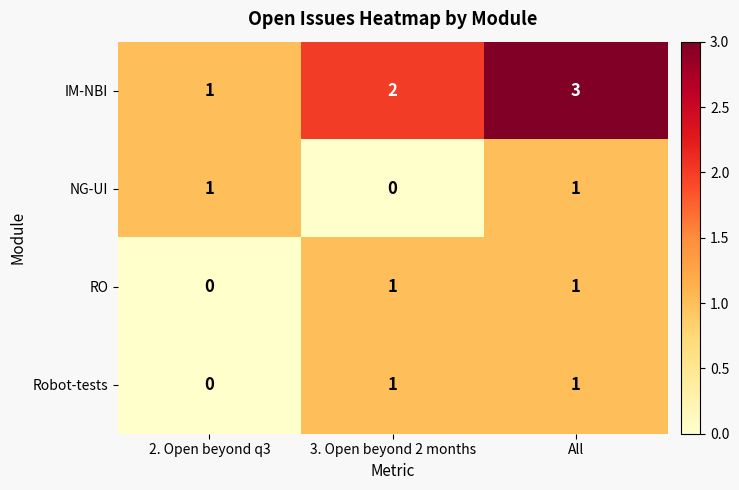

What is the sum of the IM-NBI values at 2. Open beyond q3 and All?

4